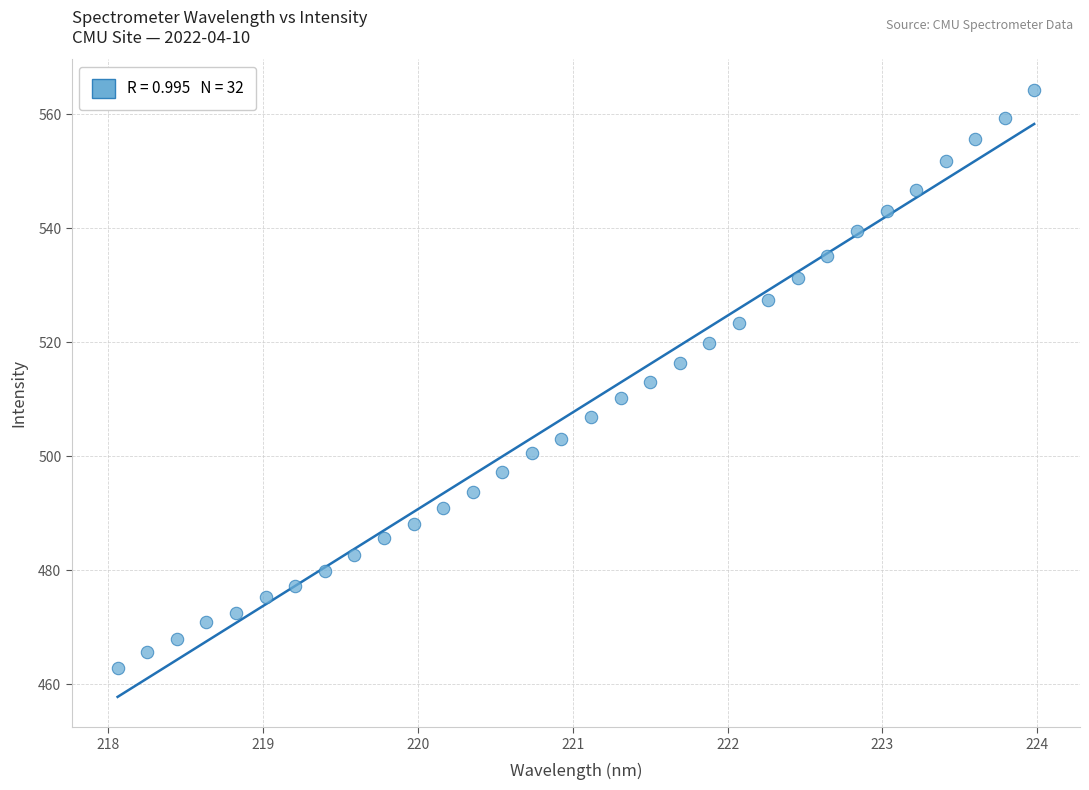

What is the range of Y values (max minus min)?

101.4